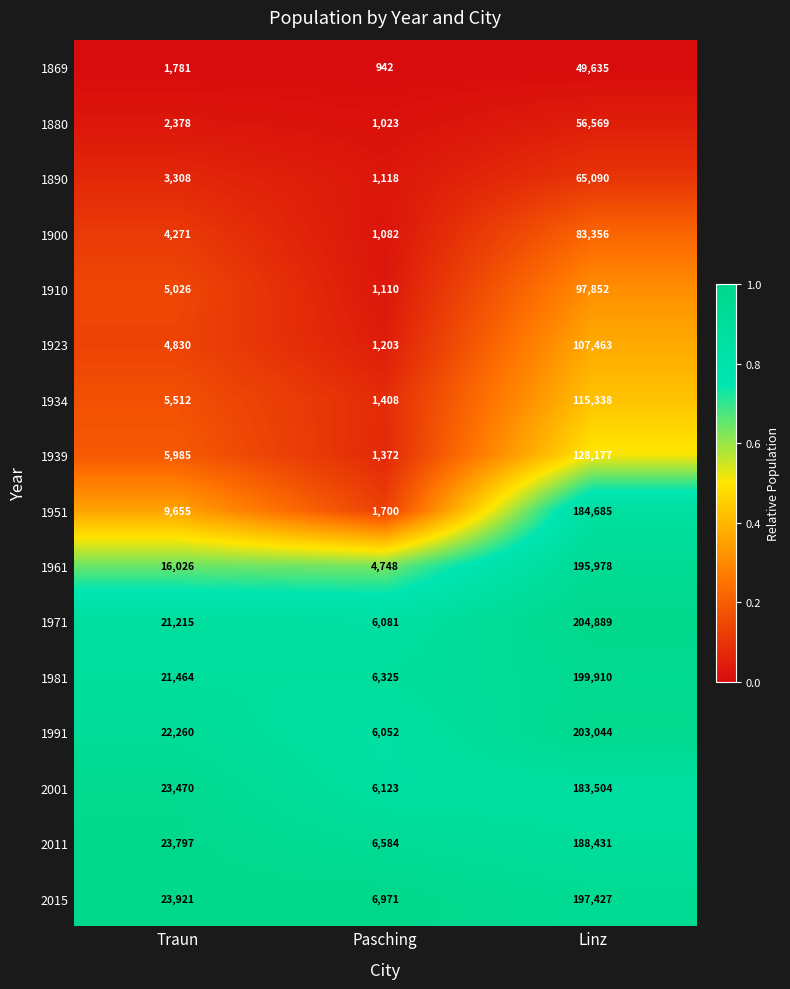

What is the spread (max minus min) of values at Pasching?

6029